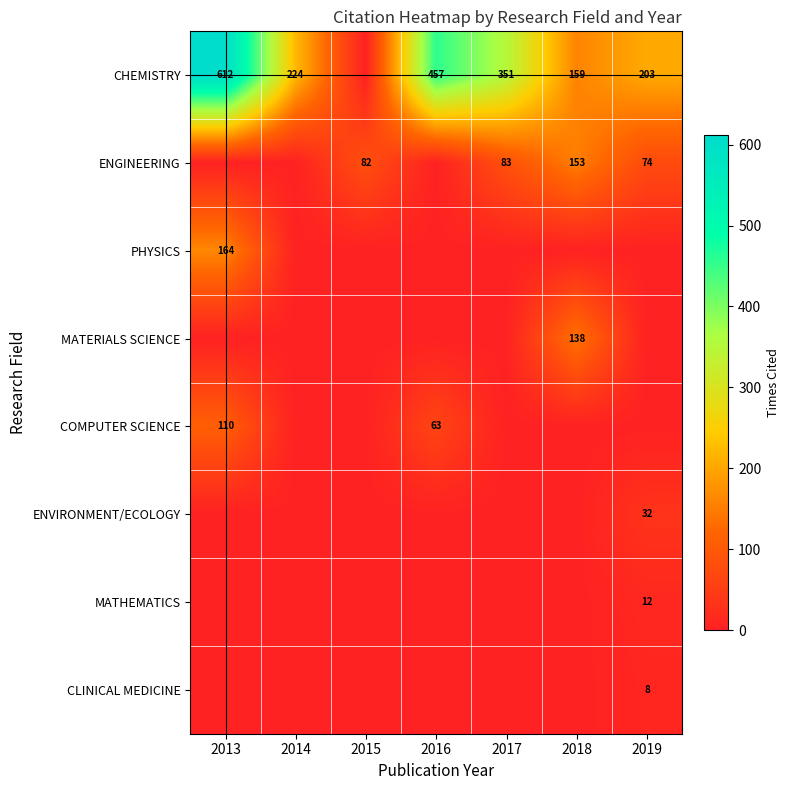

What is the spread (max minus min) of values at 2014?

224